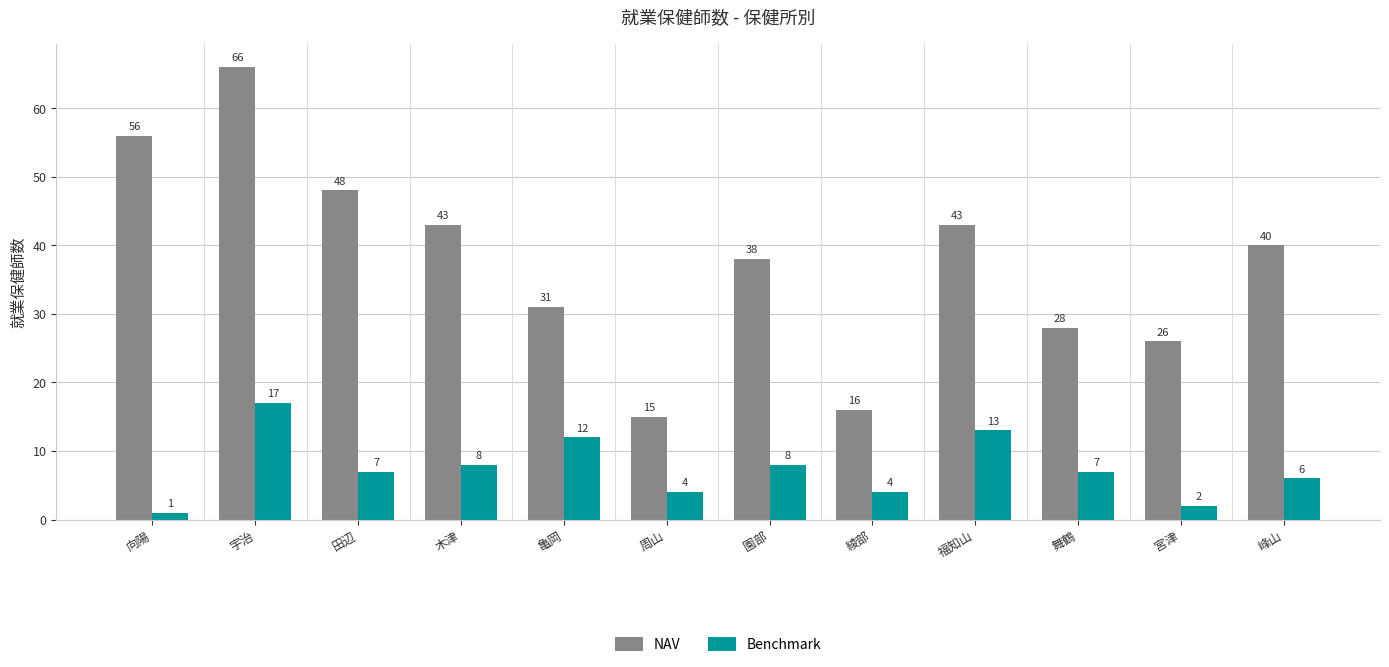

Read the NAV value at 向陽.

56